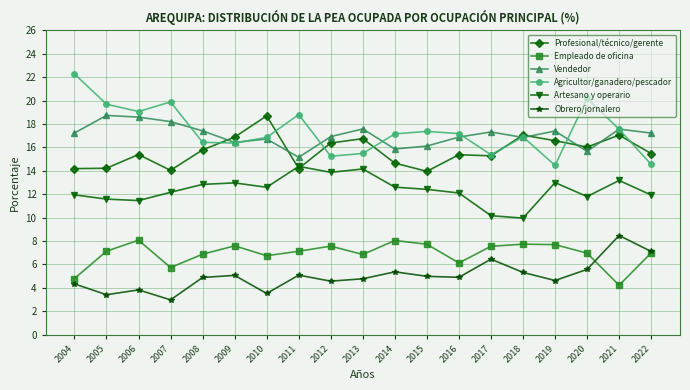

The Vendedor series shows 18.7 at 2005. True or false?

True